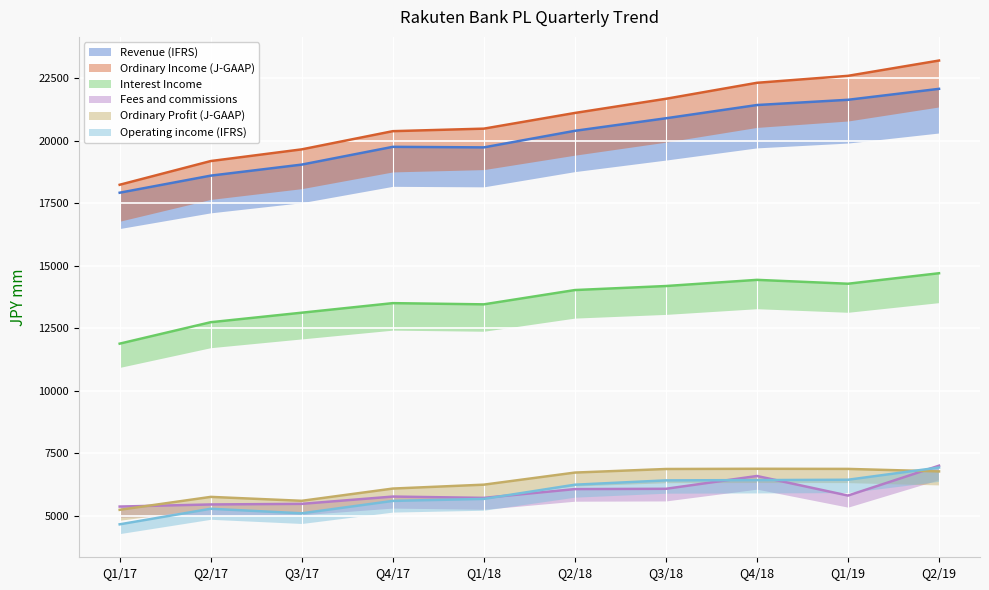

List the labels in order of Interest Income value, largest first.

Q2/19, Q4/18, Q1/19, Q3/18, Q2/18, Q4/17, Q1/18, Q3/17, Q2/17, Q1/17